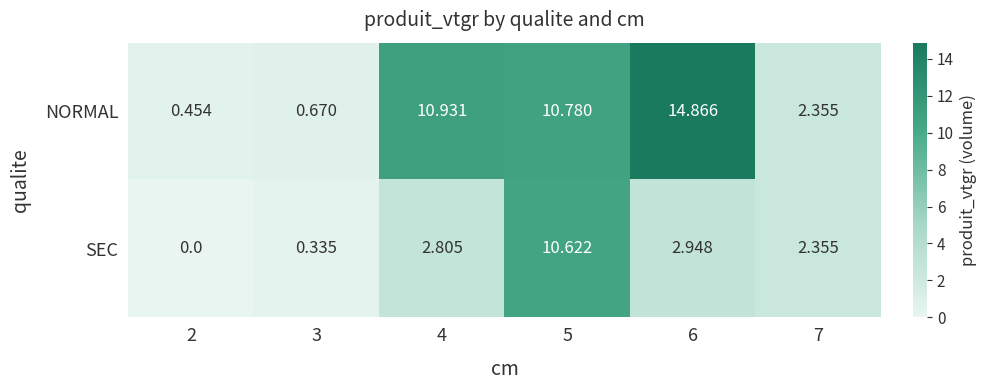

List the series in order of their overall mean, highest first.

NORMAL, SEC